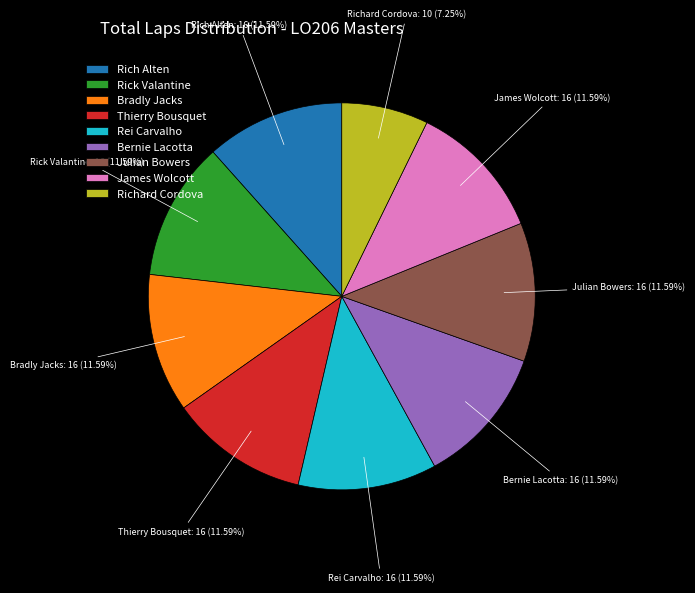

Count the number of slices in the pie.

9